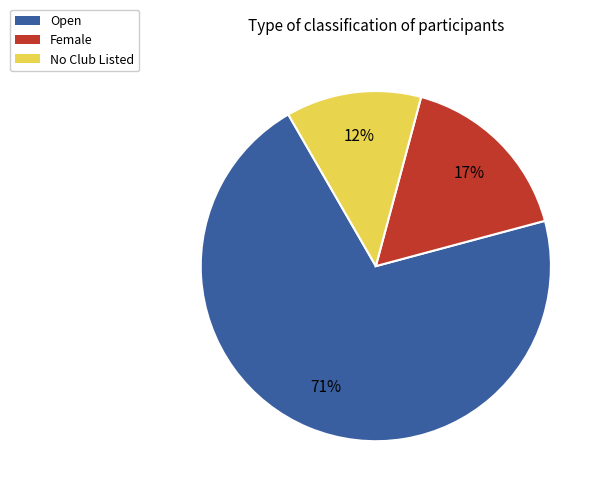

Approximately how many times larger is the value at Female compared to Open?

0.2